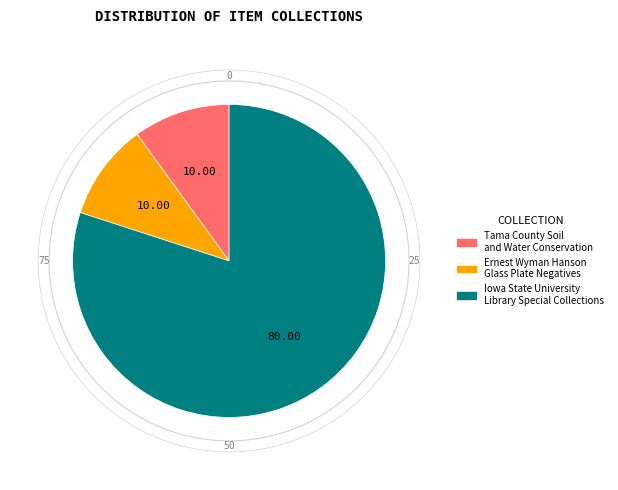

Does any single category account for the majority?

Yes